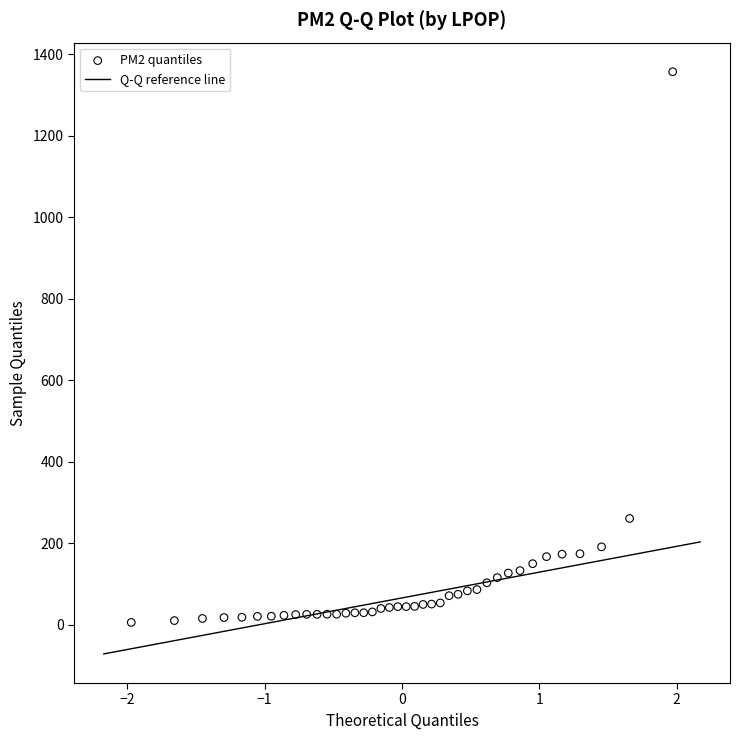

What Y value in the scatter plot is closest to 681?

261.1